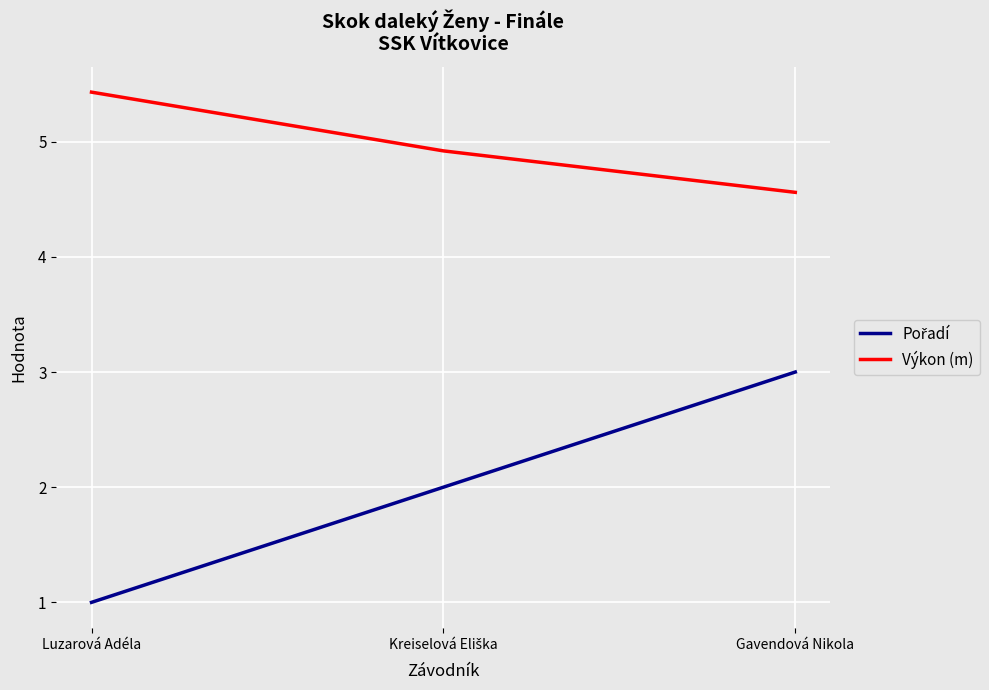

Which category has the highest value in the Výkon (m) series?

Luzarová Adéla